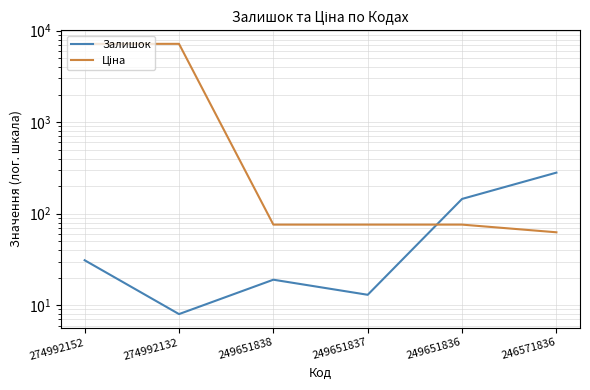

Rank the series at 274992152 from lowest to highest value.

Залишок, Ціна